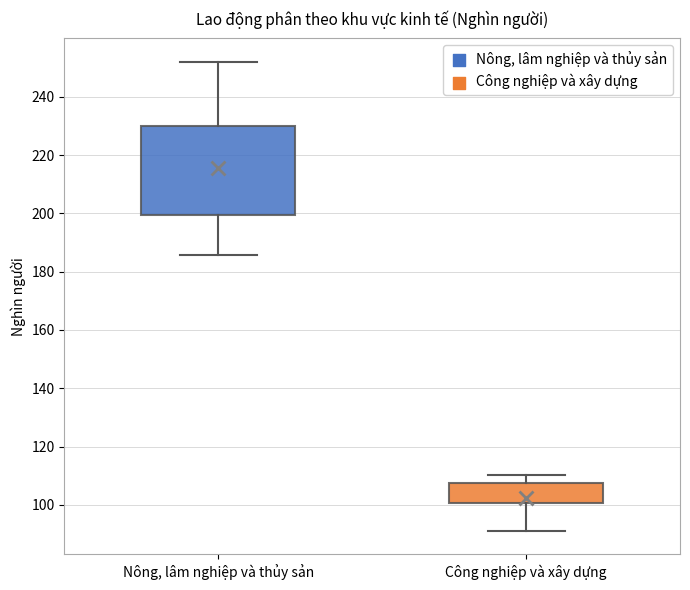

Comparing the boxes themselves (not the whiskers), which one is the tallest?

Nông, lâm nghiệp và thủy sản